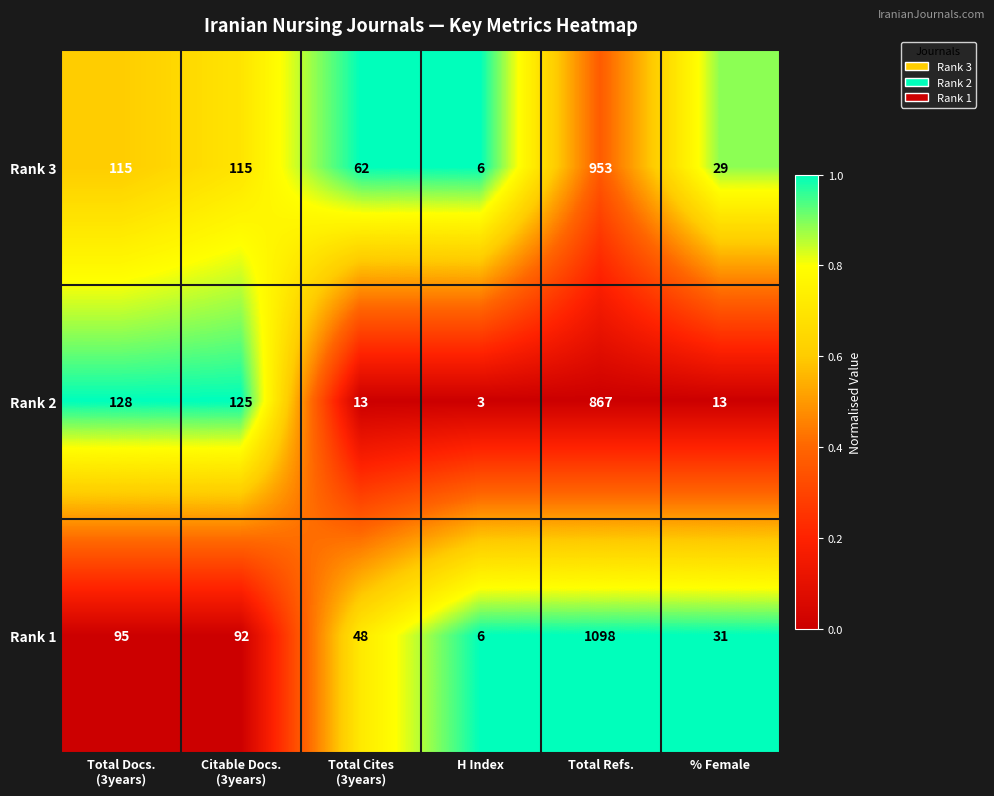

What is the lowest value of the Rank 3 series?

6